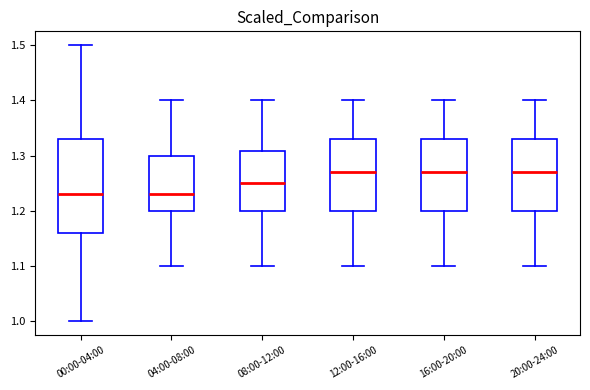

Reading left to right, read every box against the y-axis: the position of its median line, the range the box covers, and the ends of its whiskers. The values are not printed on the chart, so give them approximately, as read against the axis.

00:00-04:00: median 1.23, box 1.16 to 1.33, whiskers 1.00 to 1.50
04:00-08:00: median 1.23, box 1.20 to 1.30, whiskers 1.10 to 1.40
08:00-12:00: median 1.25, box 1.20 to 1.31, whiskers 1.10 to 1.40
12:00-16:00: median 1.27, box 1.20 to 1.33, whiskers 1.10 to 1.40
16:00-20:00: median 1.27, box 1.20 to 1.33, whiskers 1.10 to 1.40
20:00-24:00: median 1.27, box 1.20 to 1.33, whiskers 1.10 to 1.40